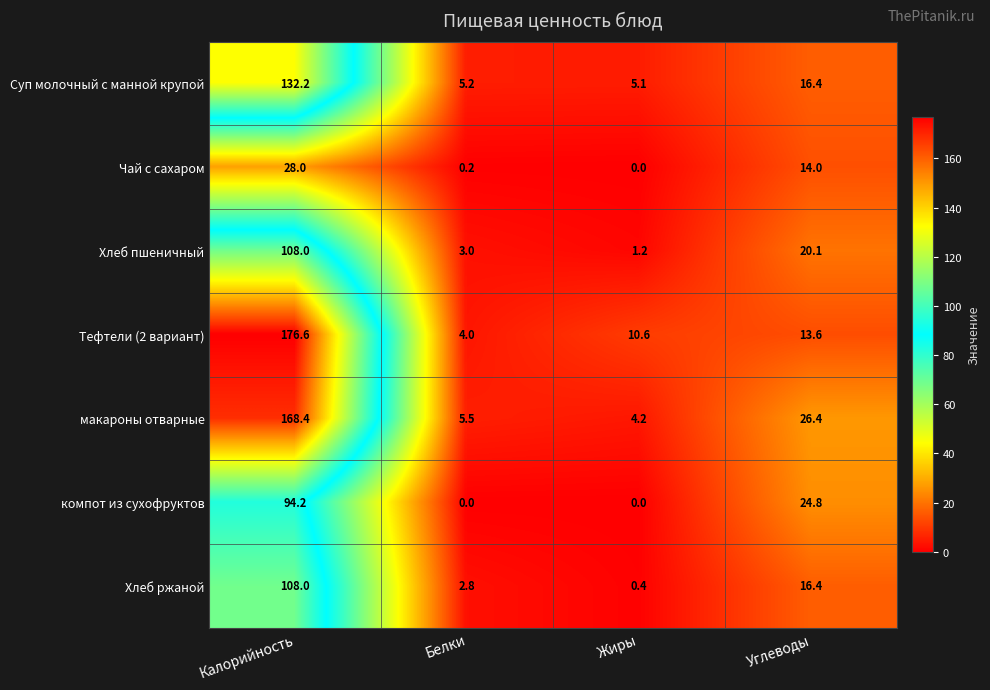

Which category has the highest value across all series?

Калорийность